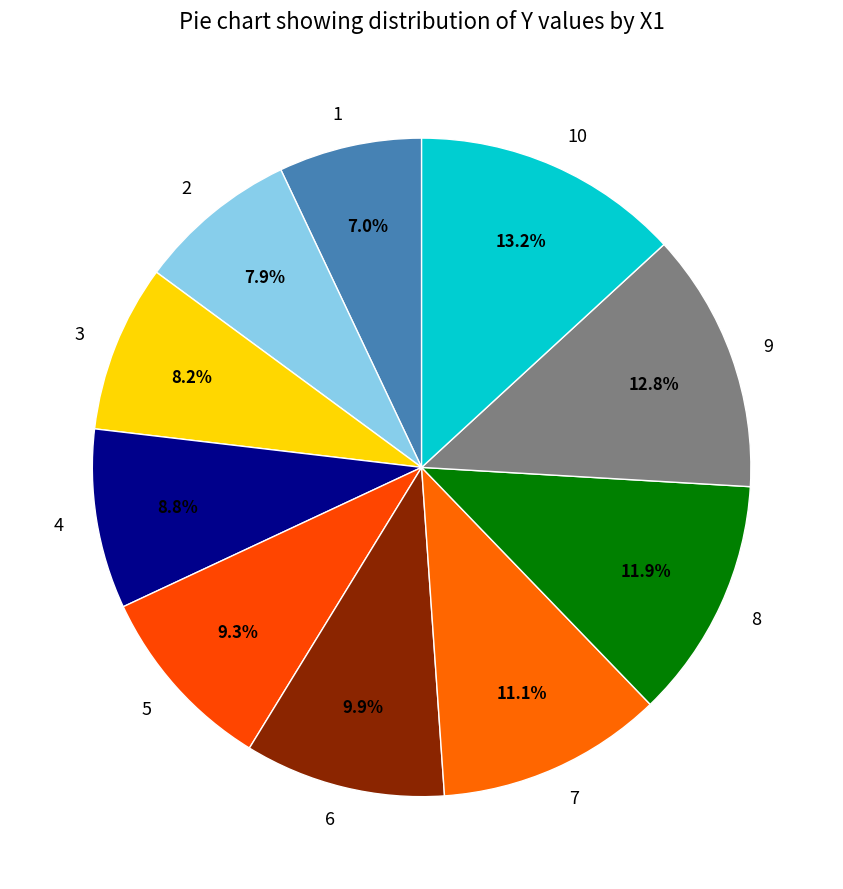

To the nearest percent, what is the difference between the largest and smallest slice percentages?

6%